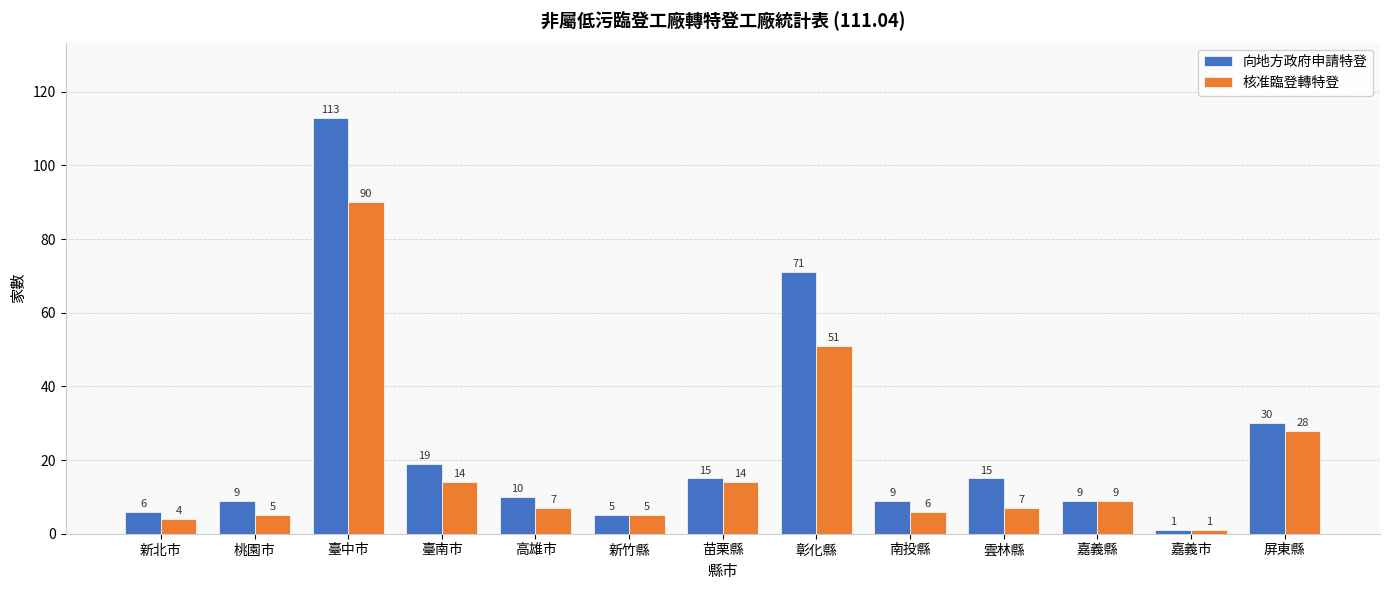

Is the value of 核准臨登轉特登 at 雲林縣 greater than the value of 向地方政府申請特登 at 苗栗縣?

No